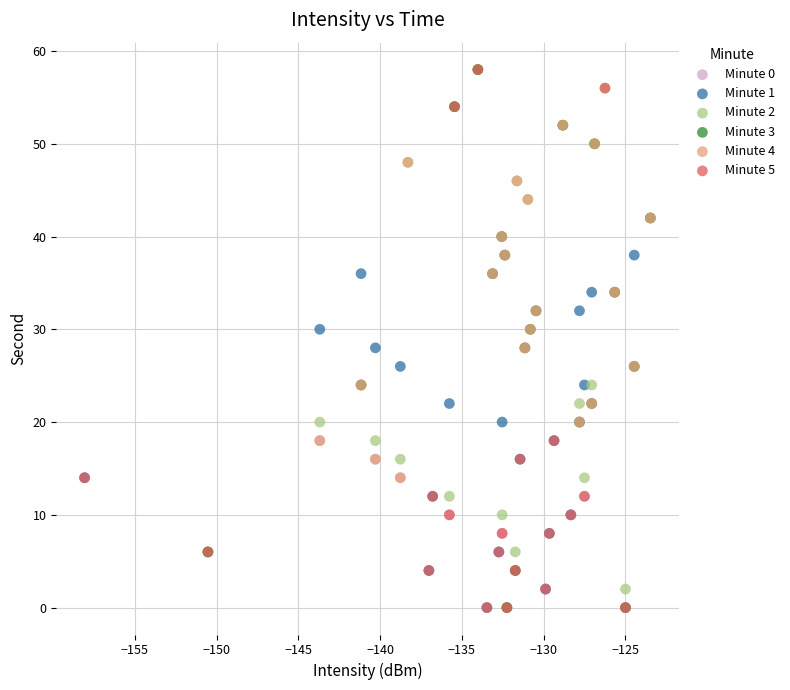

What are all the series names shown in the legend?

Minute 0, Minute 1, Minute 2, Minute 3, Minute 4, Minute 5